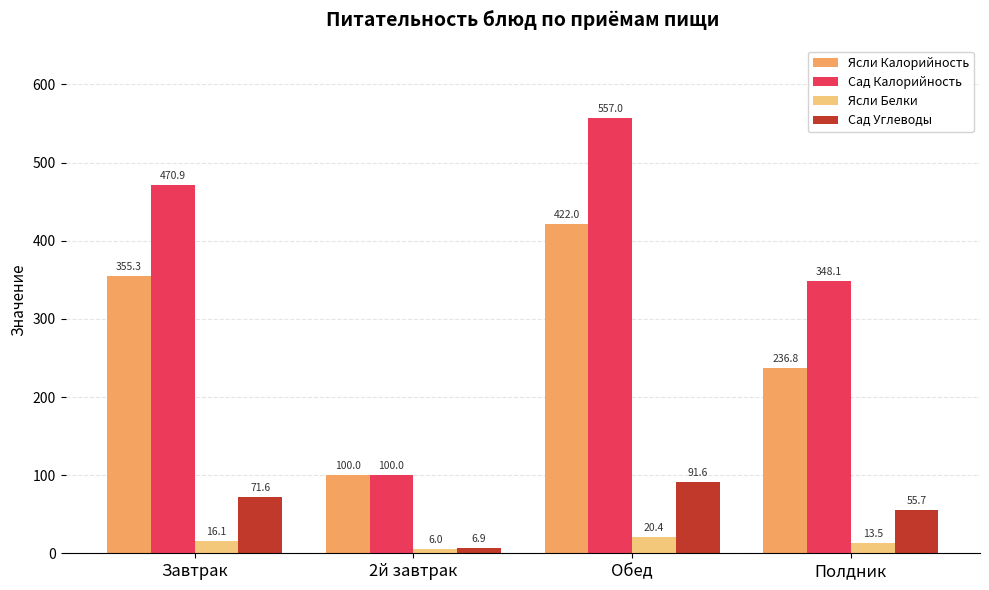

What is the label of the 1st bar from the left?

Завтрак